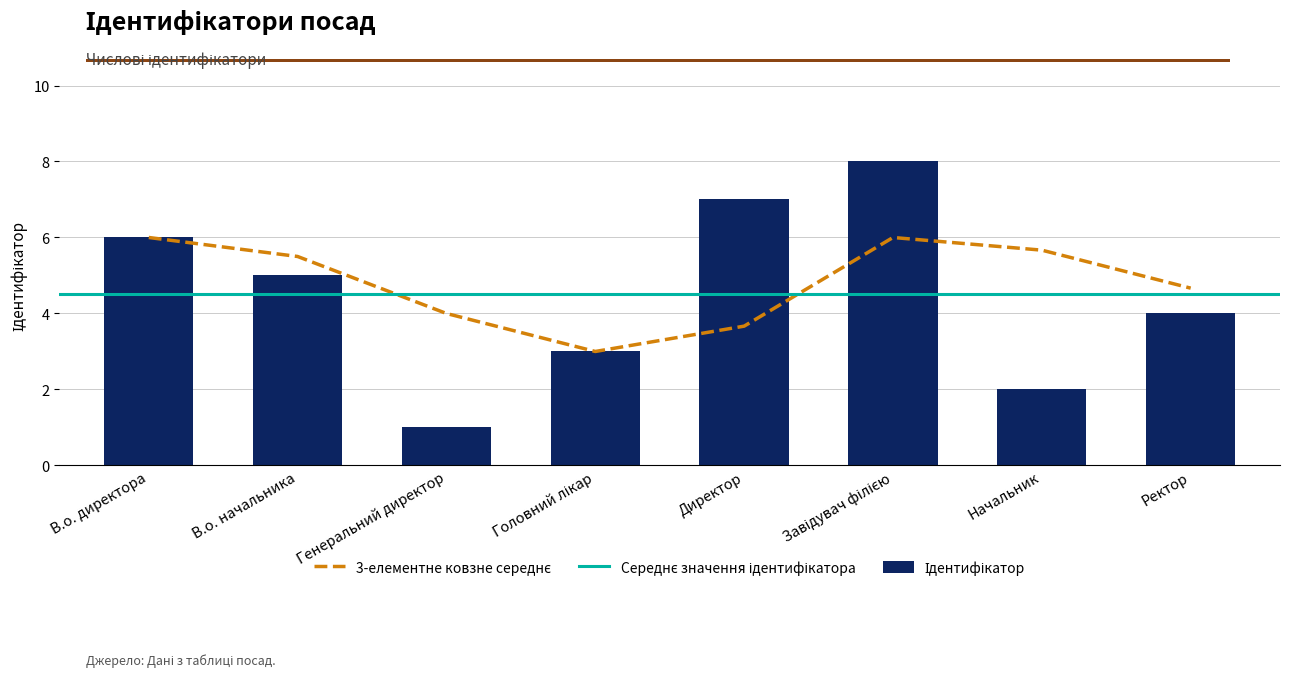

Reading left to right, transcribe all the data shown in this chart.

В.о. директора=6	В.о. начальника=5	Генеральний директор=1	Головний лікар=3	Директор=7	Завідувач філією=8	Начальник=2	Ректор=4